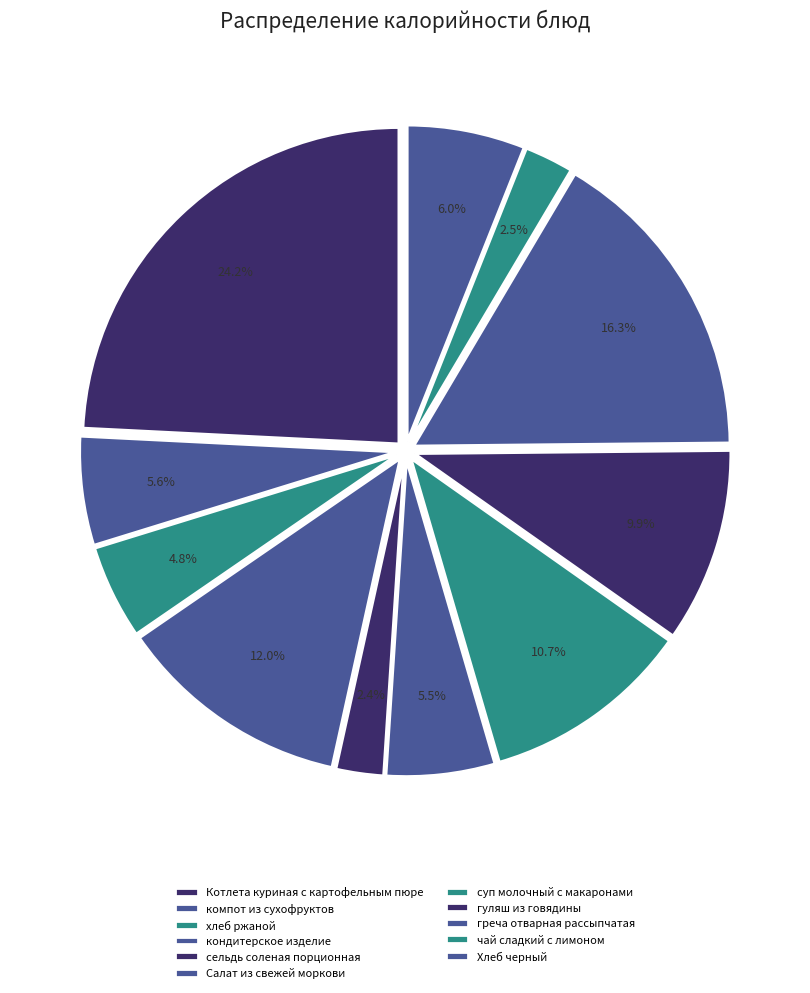

To the nearest percent, what portion does сельдь соленая порционная represent?

2%